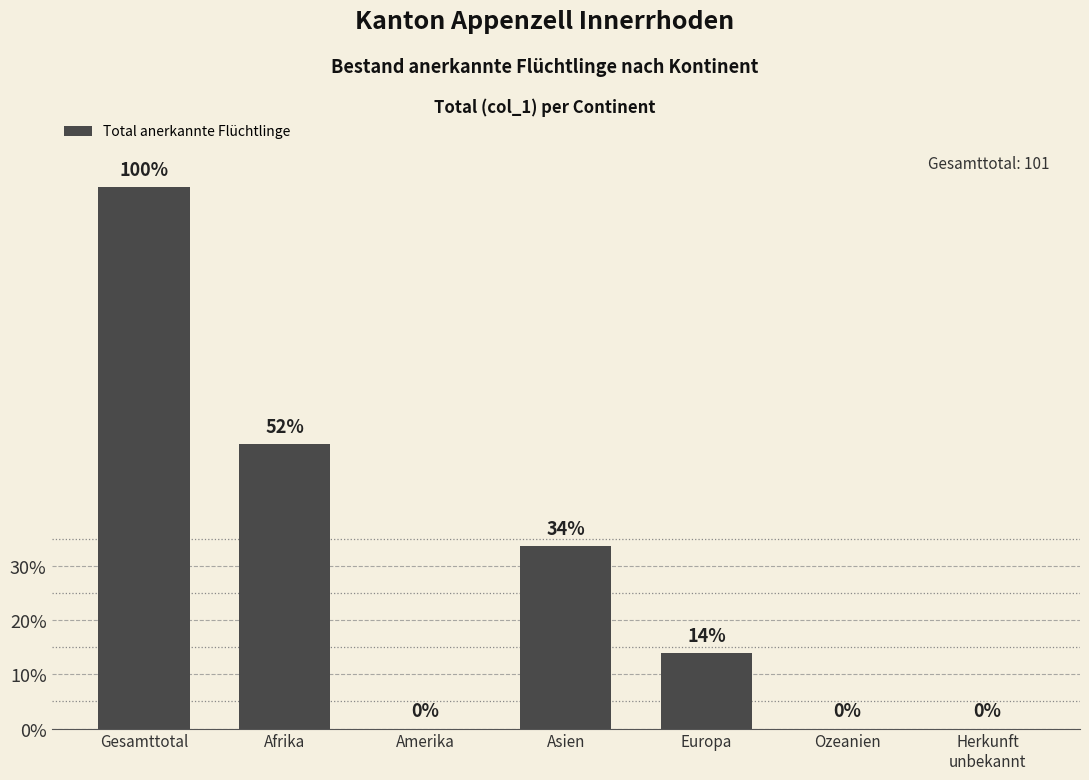

What is the sum of all values?

202